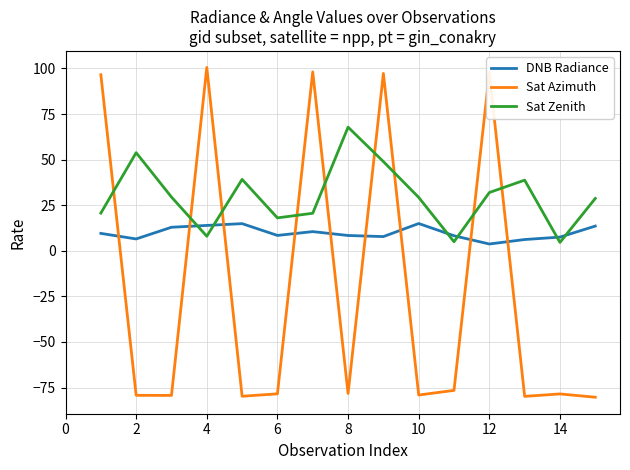

True or false: Sat Azimuth has more than 0 points higher than both neighbors.

True